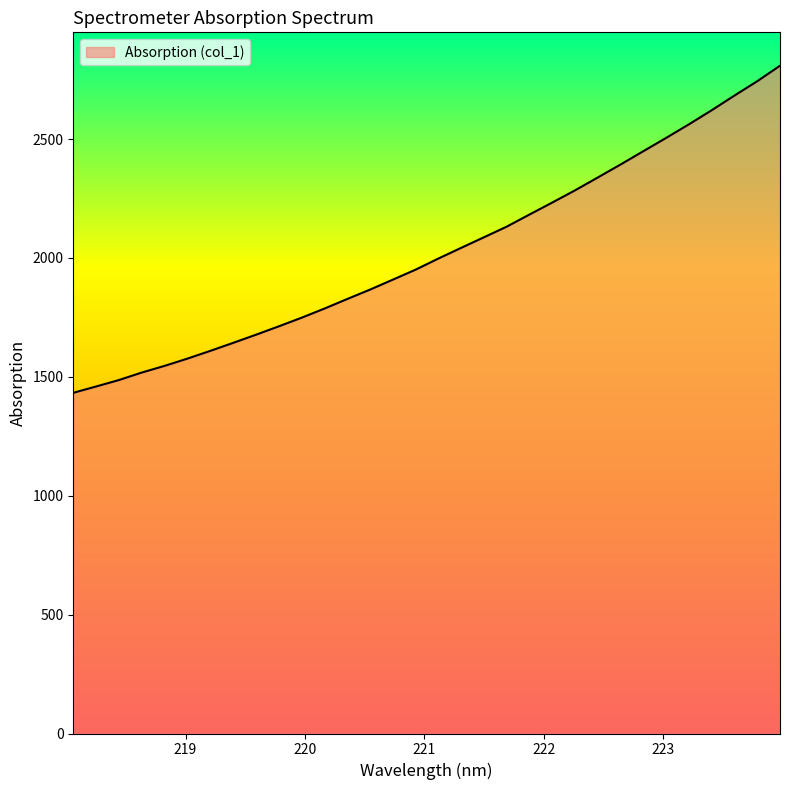

What is the difference between the maximum and minimum values?

1375.7